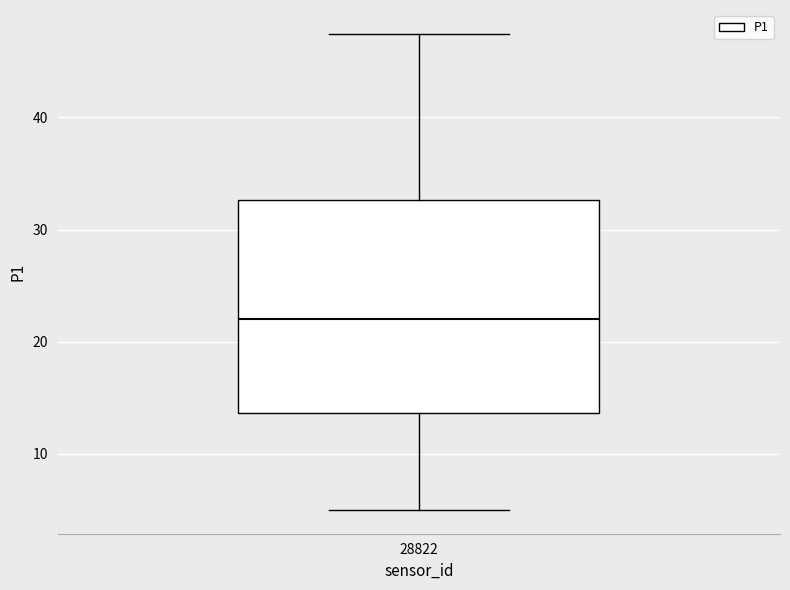

Read this box plot against the y-axis: the position of the median line, the range covered by the box, and the ends of both whiskers. The values are not printed on the chart, so give them approximately, as read against the axis.

median 22, box 14 to 33, whiskers 5 to 47